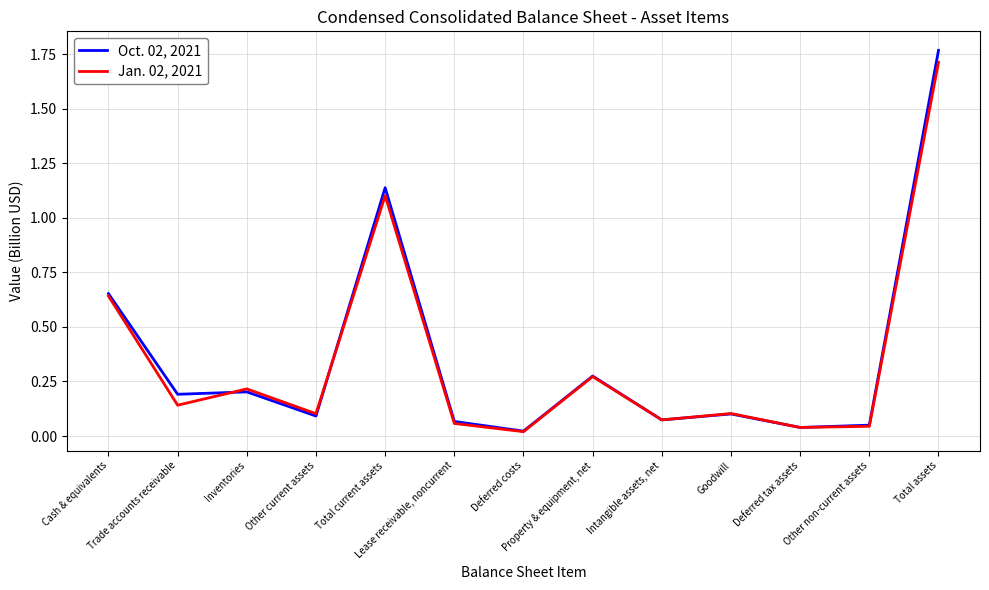

Is this an area chart (filled region under the line)?

No